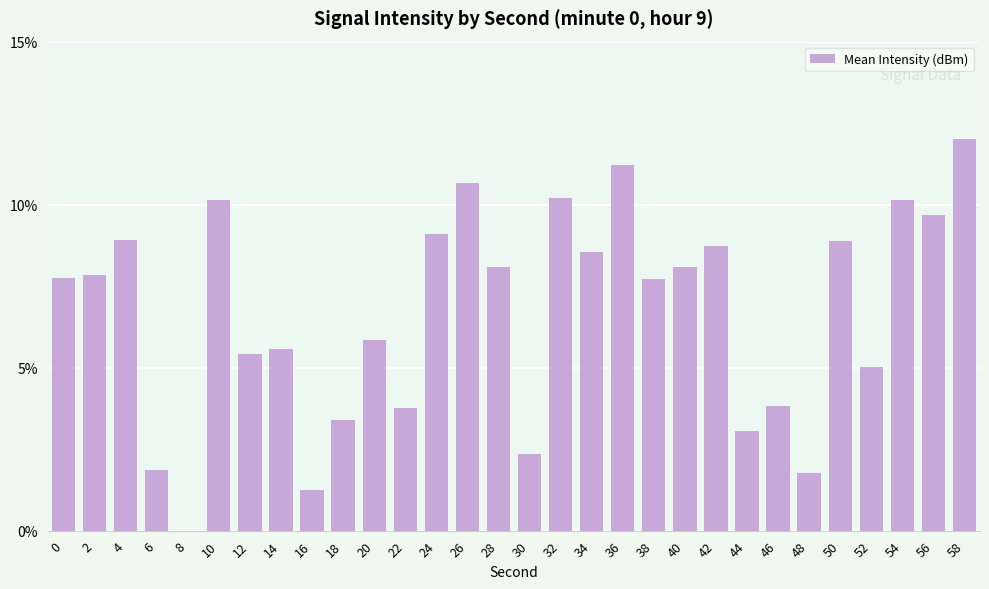

What is the sum of all values?

200.9